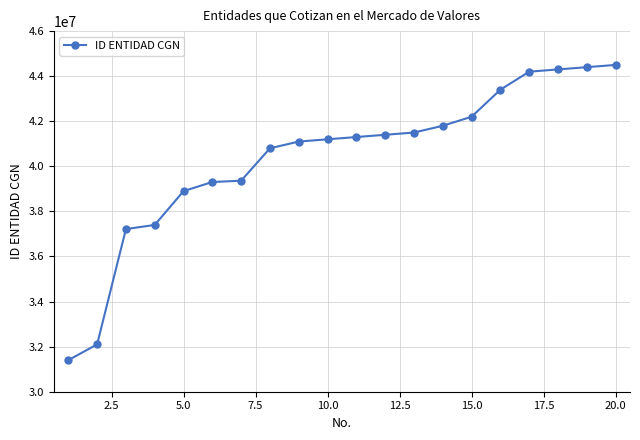

How many data points are less than 41300000?

10